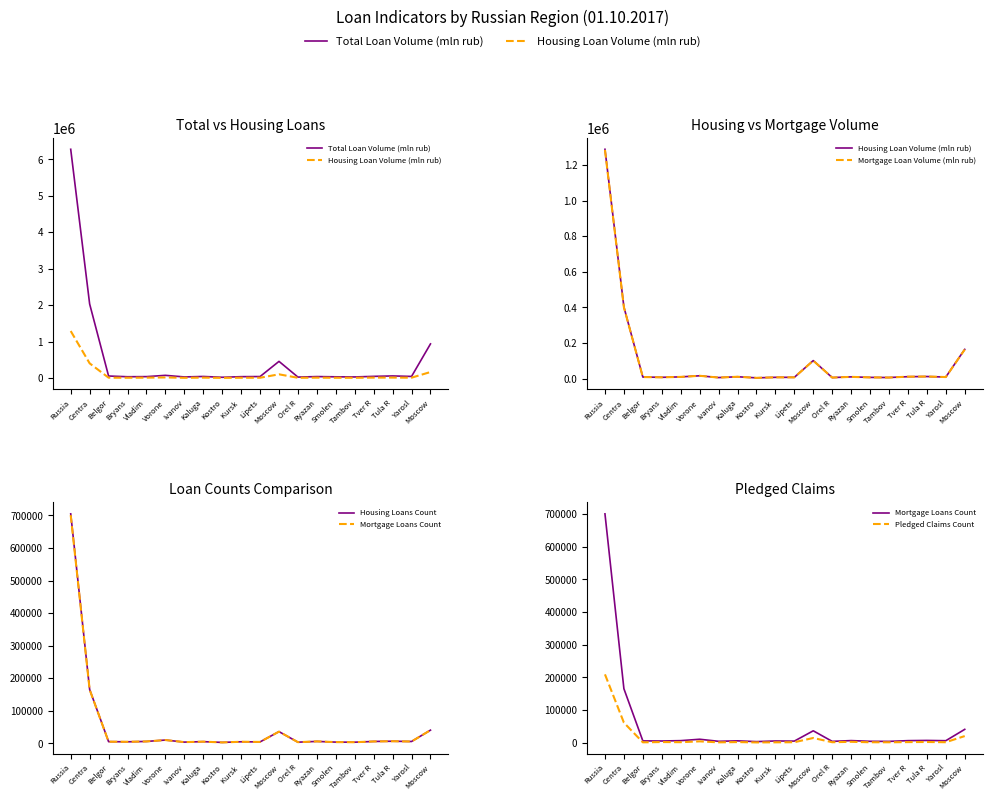

Is the value of Mortgage Loan Volume (mln rub) at Orel R greater than the value of Pledged Claims Count at Tula R?

Yes